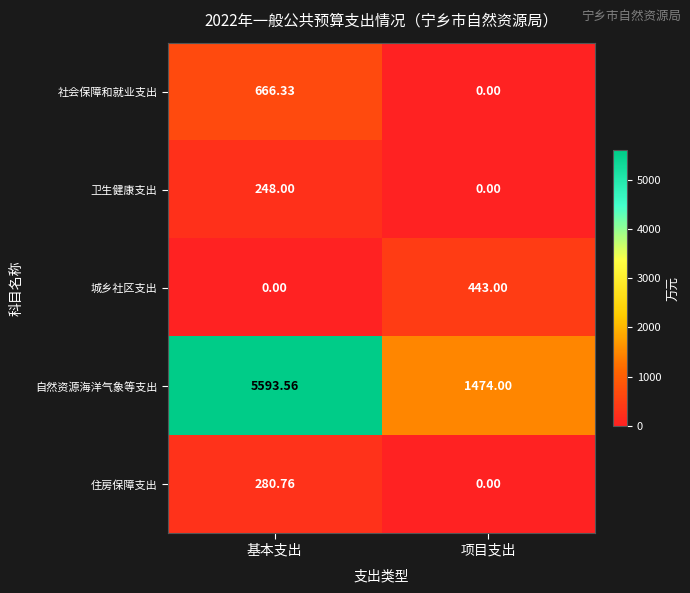

Is the value of 自然资源海洋气象等支出 at 项目支出 greater than the value of 卫生健康支出 at 项目支出?

Yes